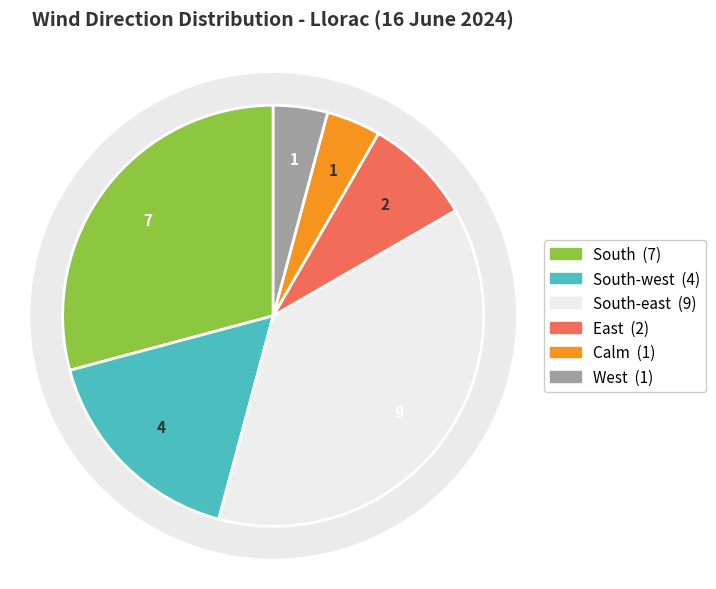

Which slice is the smallest?

Calm